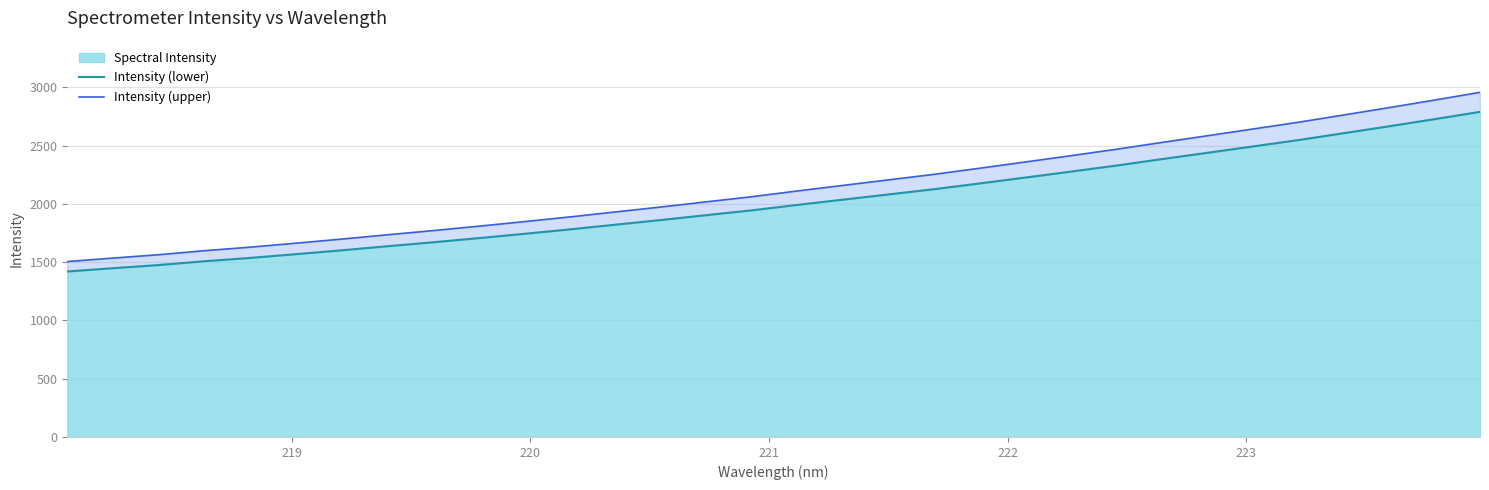

What is the highest value of the Spectral Intensity series?

2790.0